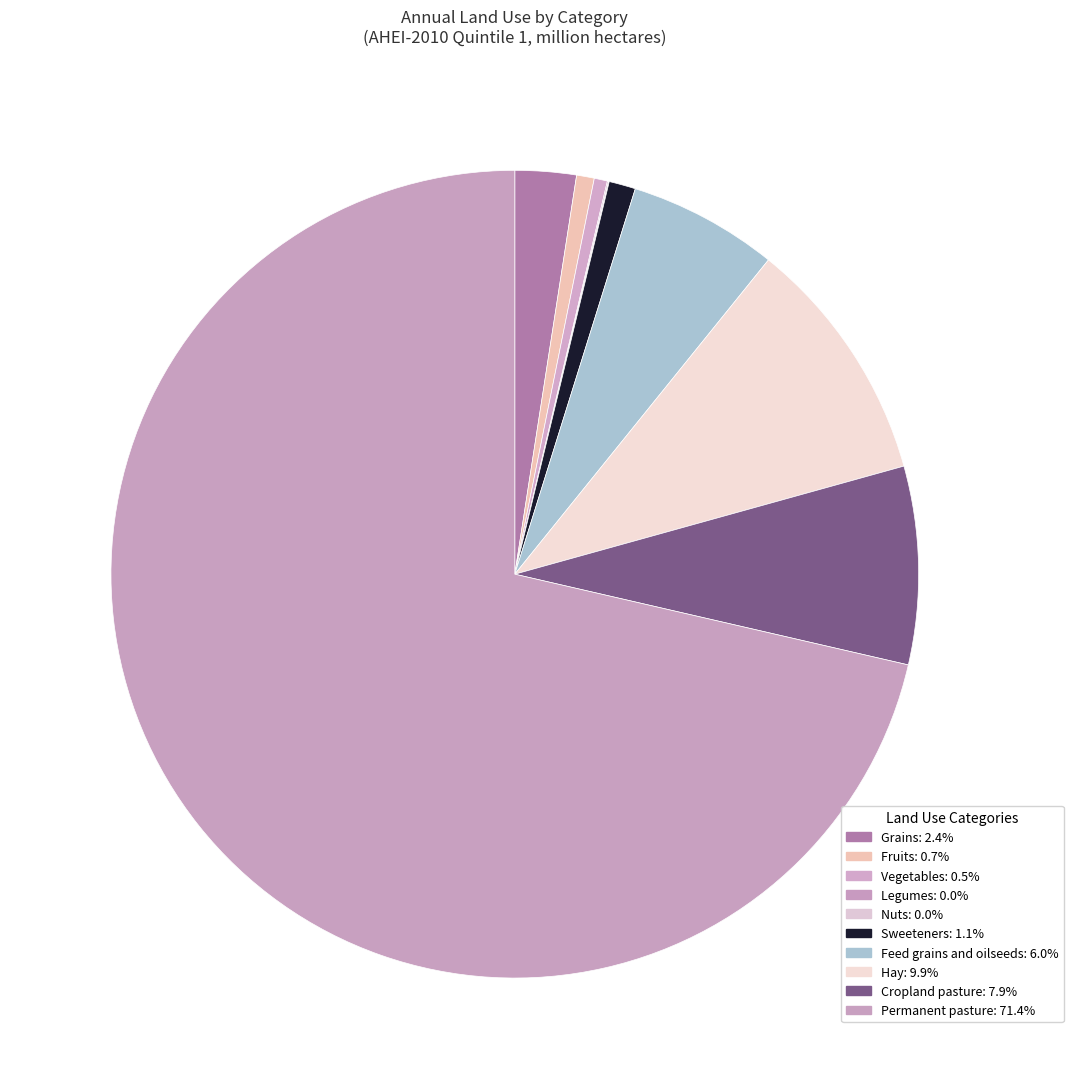

The Sweeteners slice represents 1% of the pie. True or false?

True